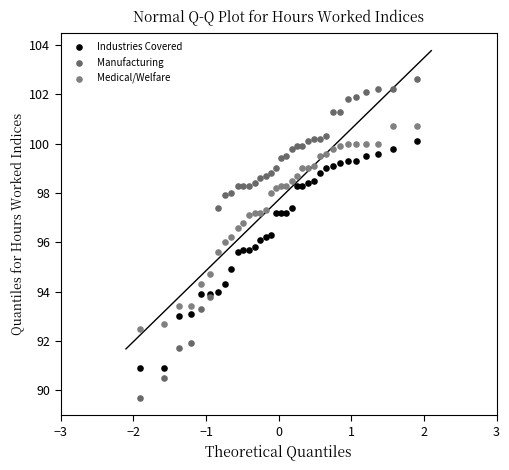

What is the X range (max minus min) for the scatter plot?

3.8